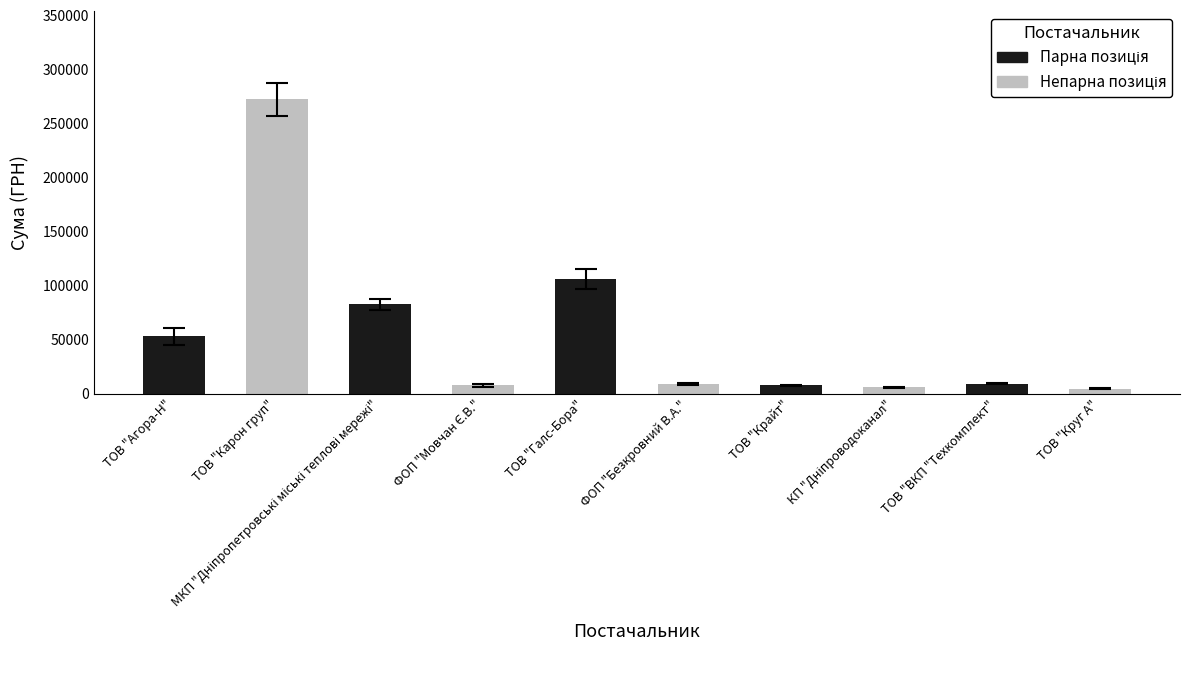

The value at ТОВ "Карон груп" is 450000.9. True or false?

False